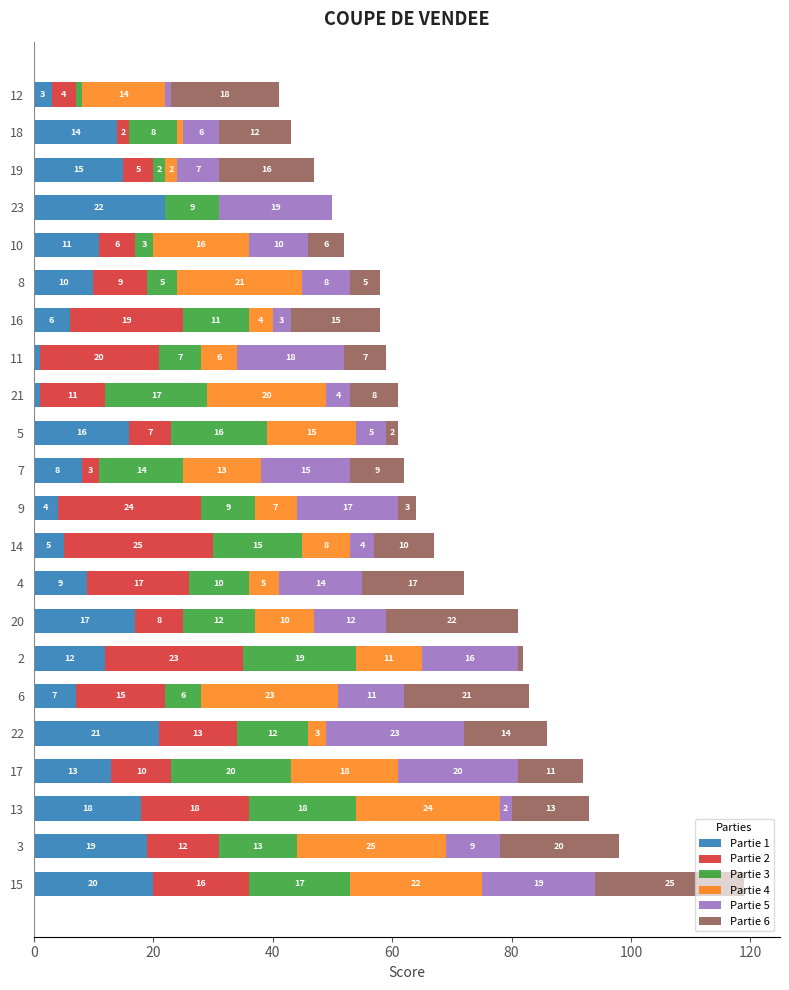

What is the total value across all series at 7?

62